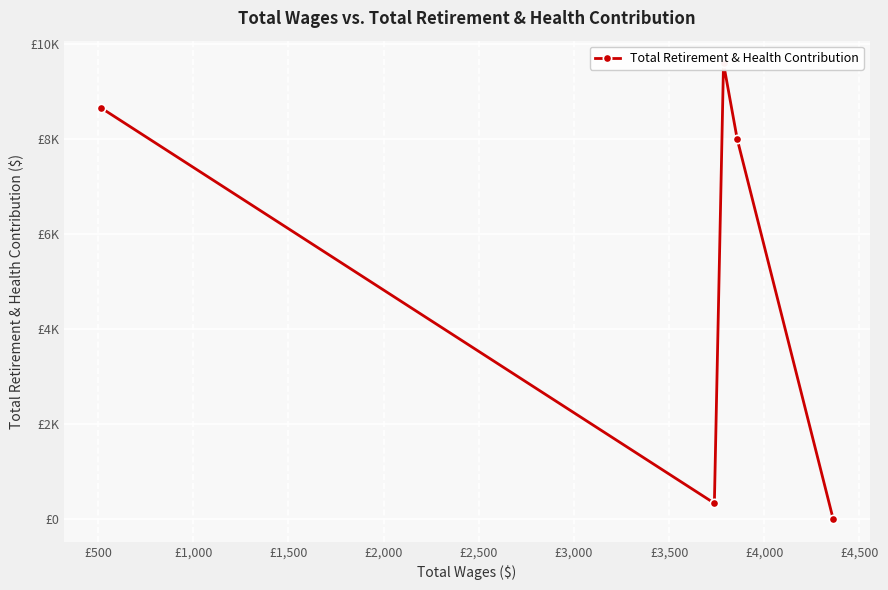

What is the average value?

5310